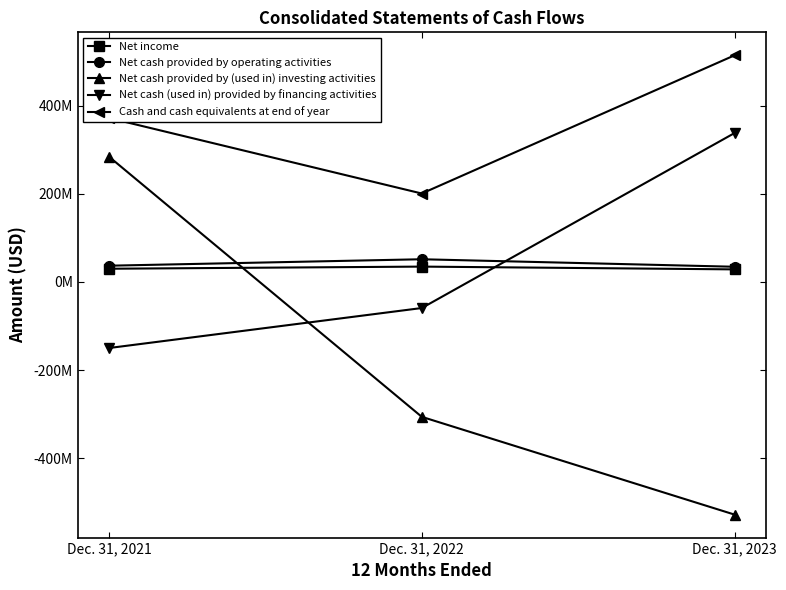

What are all the series names shown in the legend?

Net income, Net cash provided by operating activities, Net cash provided by (used in) investing activities, Net cash (used in) provided by financing activities, Cash and cash equivalents at end of year